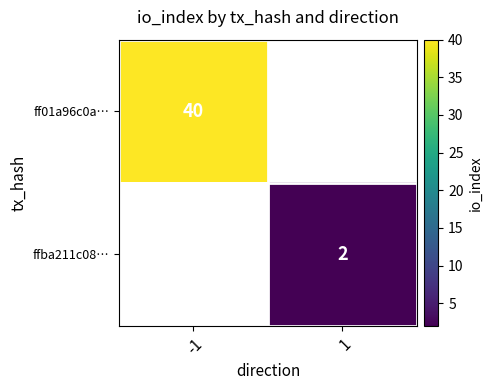

Rank the series by their average value, from highest to lowest.

ff01a96c0a…, ffba211c08…